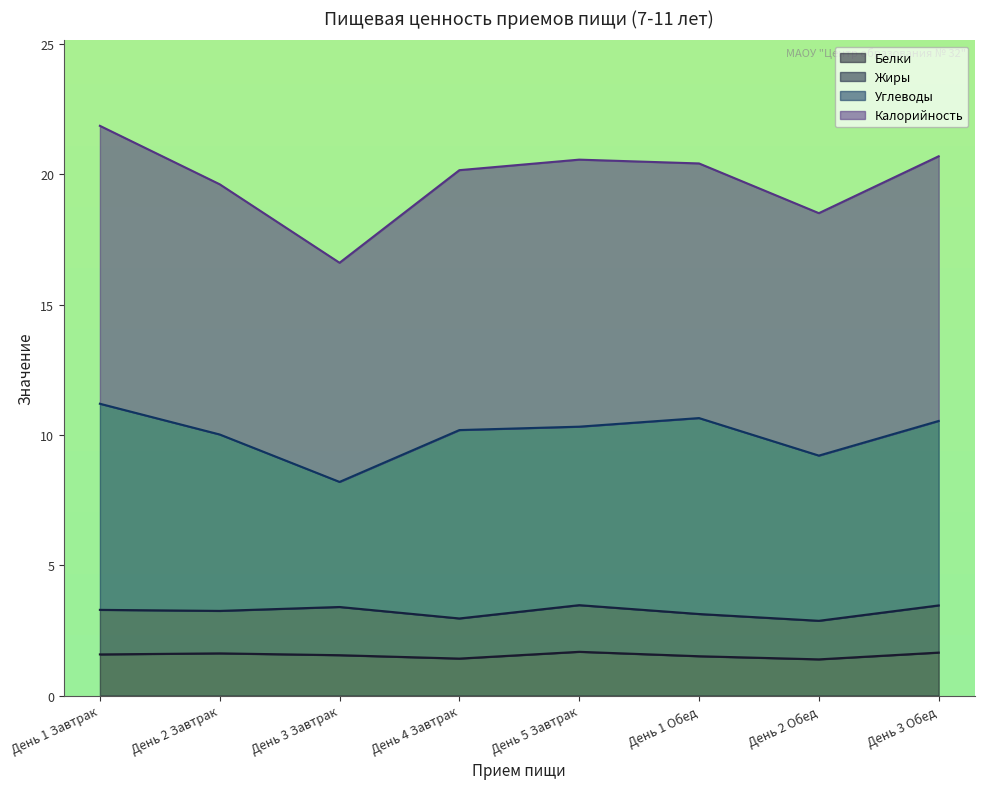

Between День 1 Завтрак and День 2 Завтрак, which is larger?

День 2 Завтрак